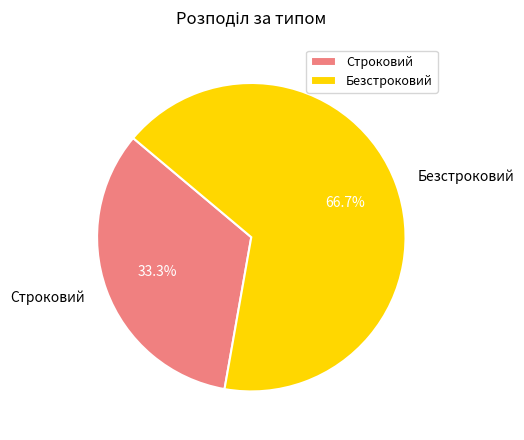

Rank the categories by value from lowest to highest.

Строковий, Безстроковий